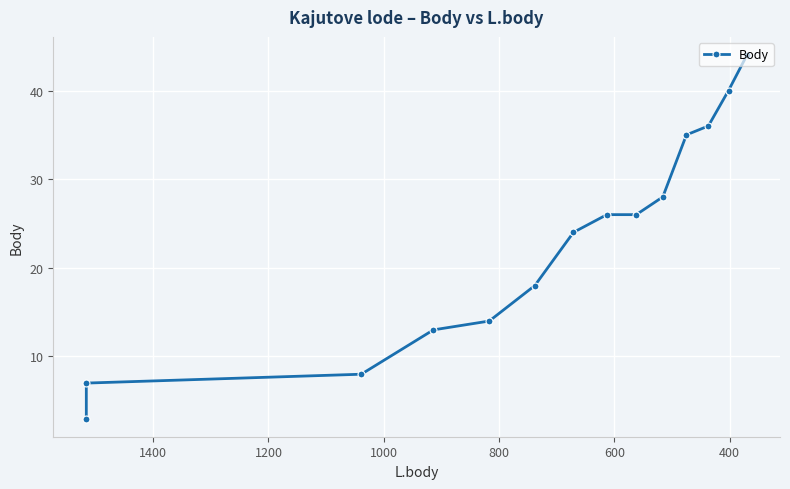

What position from the left is 1200?

6